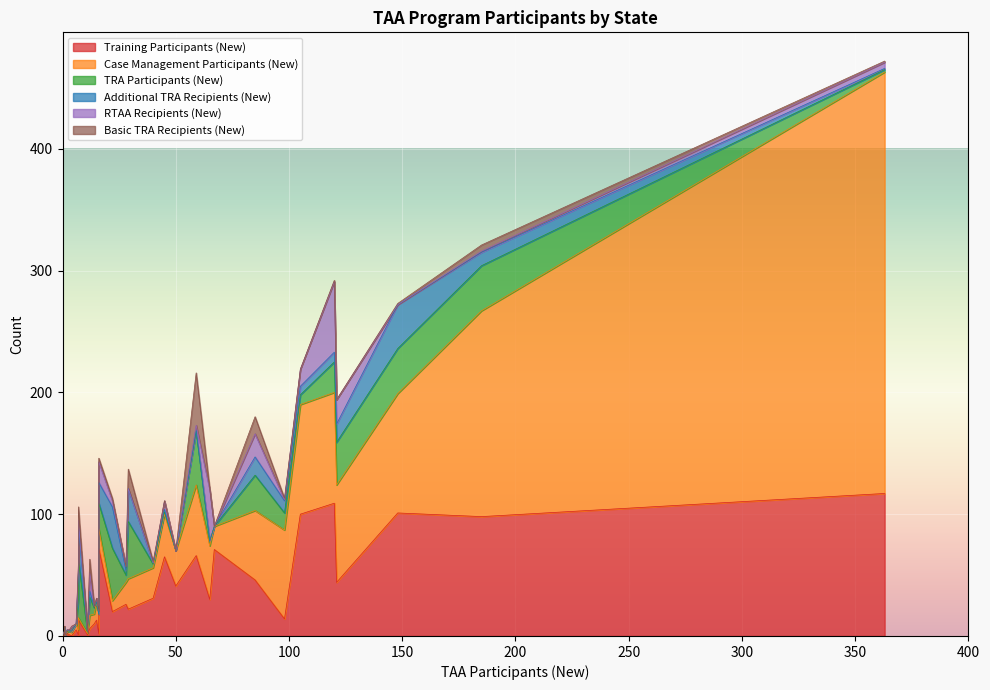

The TRA Participants (New) series shows 35 at 121. True or false?

True